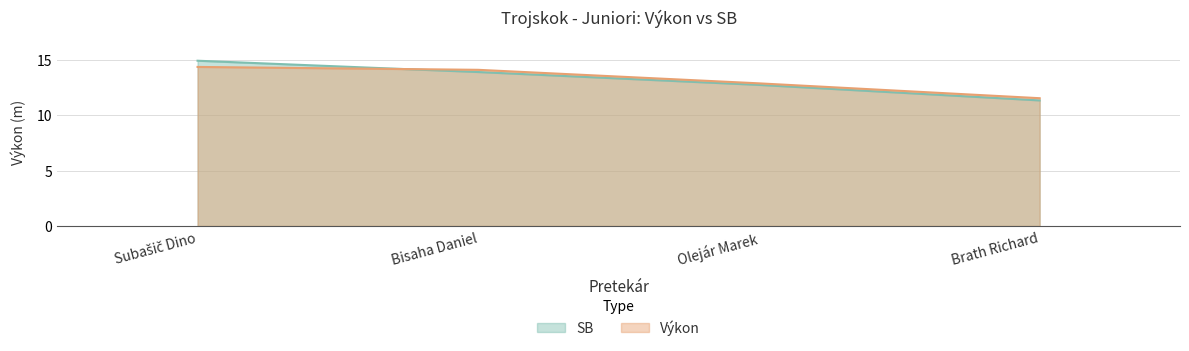

What value does the Výkon series have at Olejár Marek?

12.9